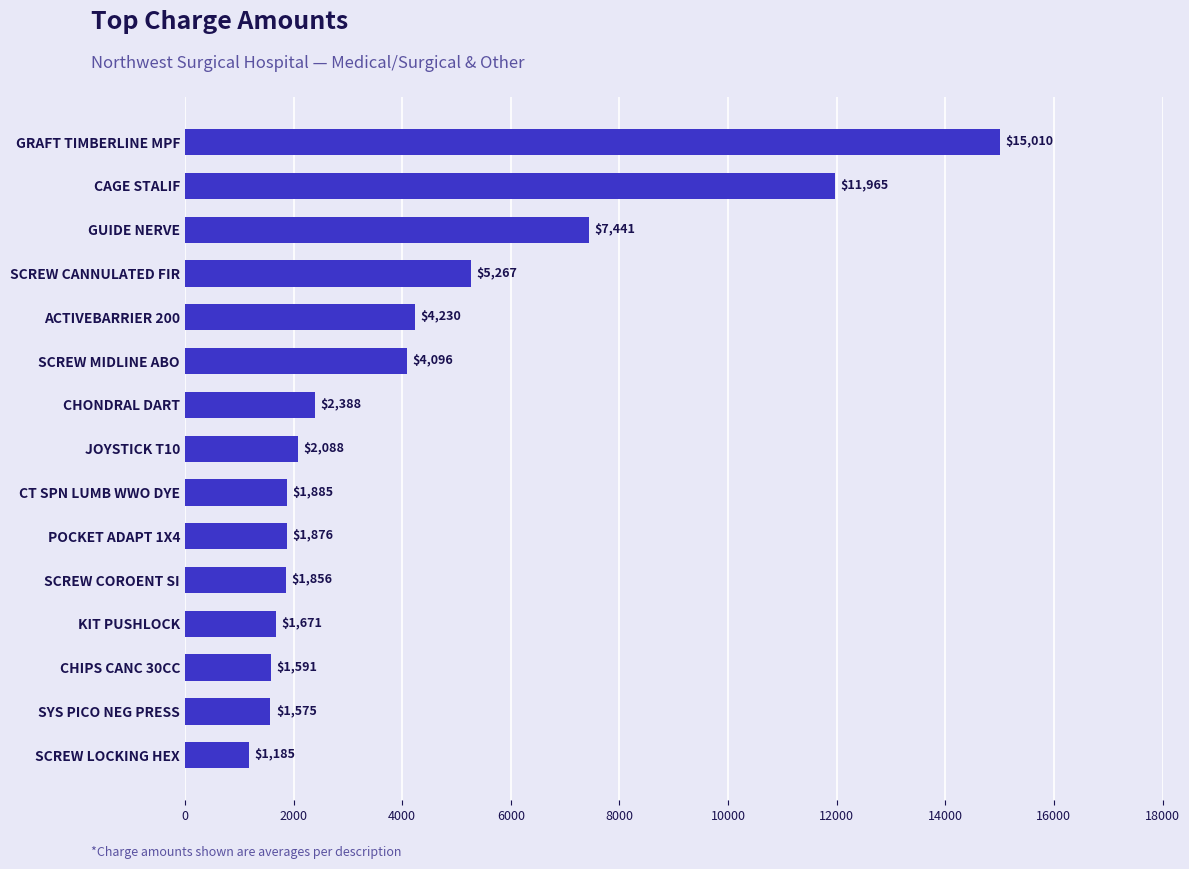

Which has a higher value, GUIDE NERVE or SCREW CANNULATED FIR?

GUIDE NERVE